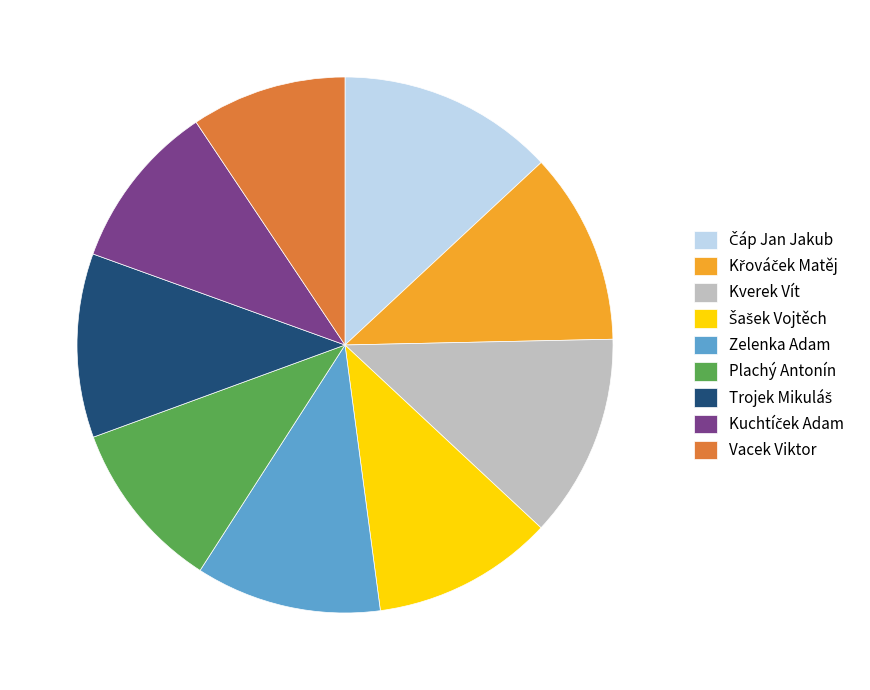

Which category has the smallest portion of the pie?

Vacek Viktor